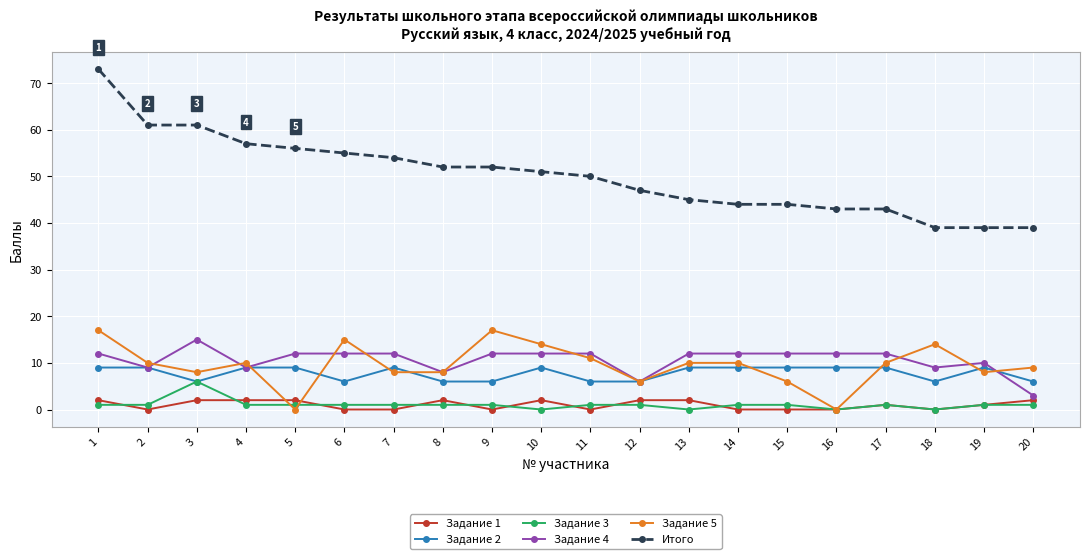

What is the total value across all series at 7?

84